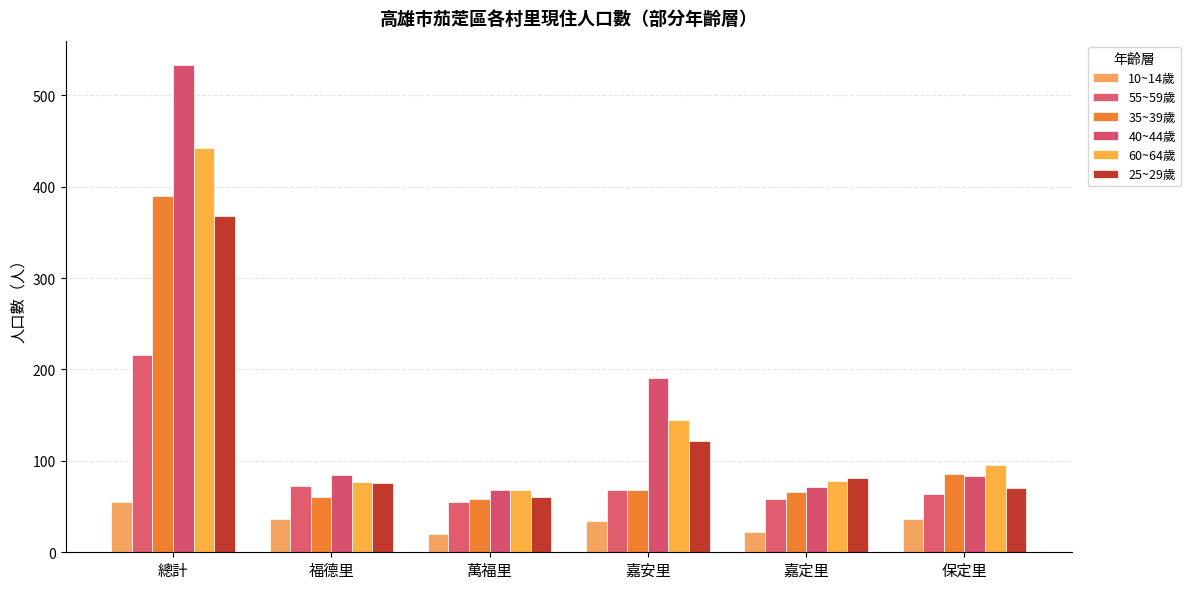

What is the label of the 1st bar from the right?

保定里